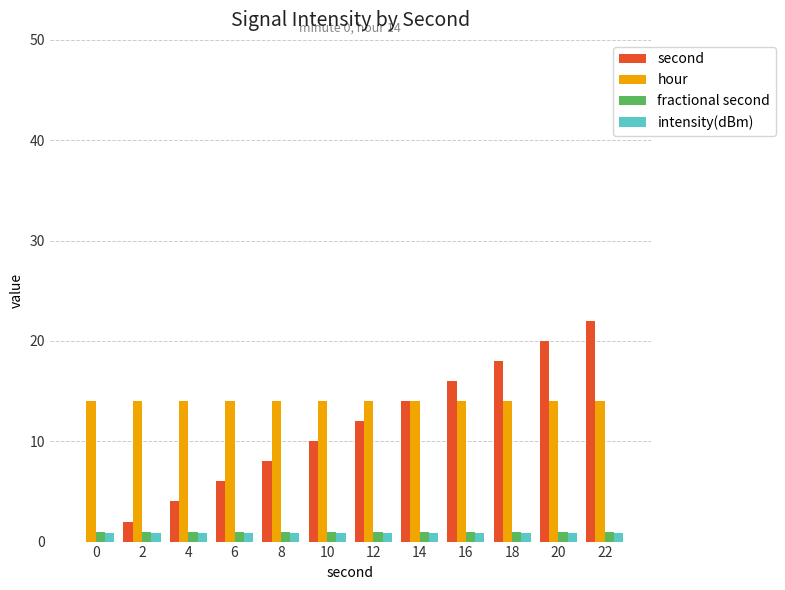

The value of second at 0 is 0.0. True or false?

True